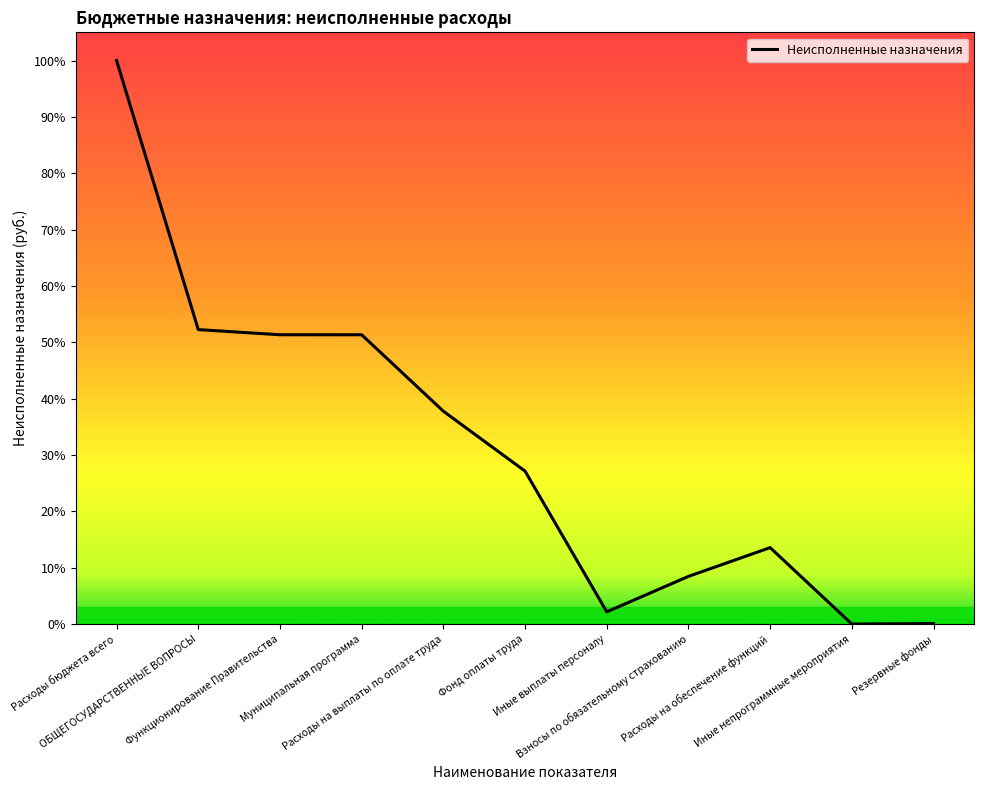

What is the difference between the second highest and minimum values?

5279254.8